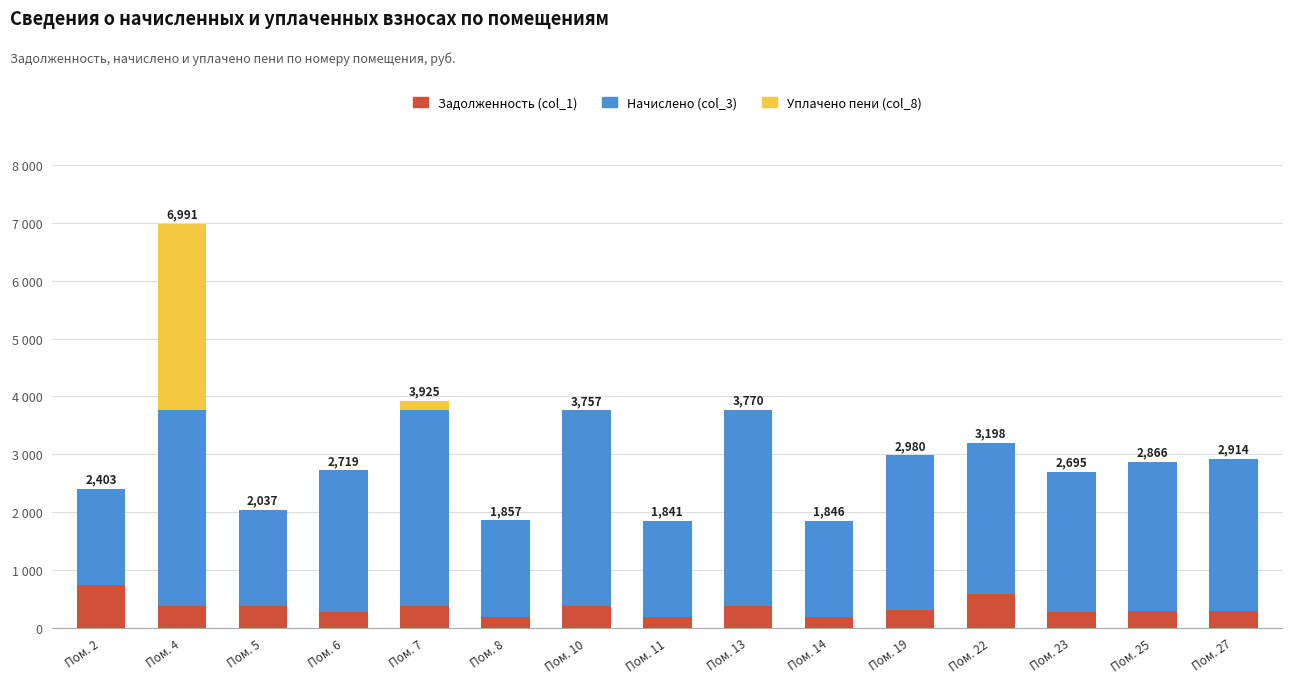

What are all the series names shown in the legend?

Задолженность (col_1), Начислено (col_3), Уплачено пени (col_8)